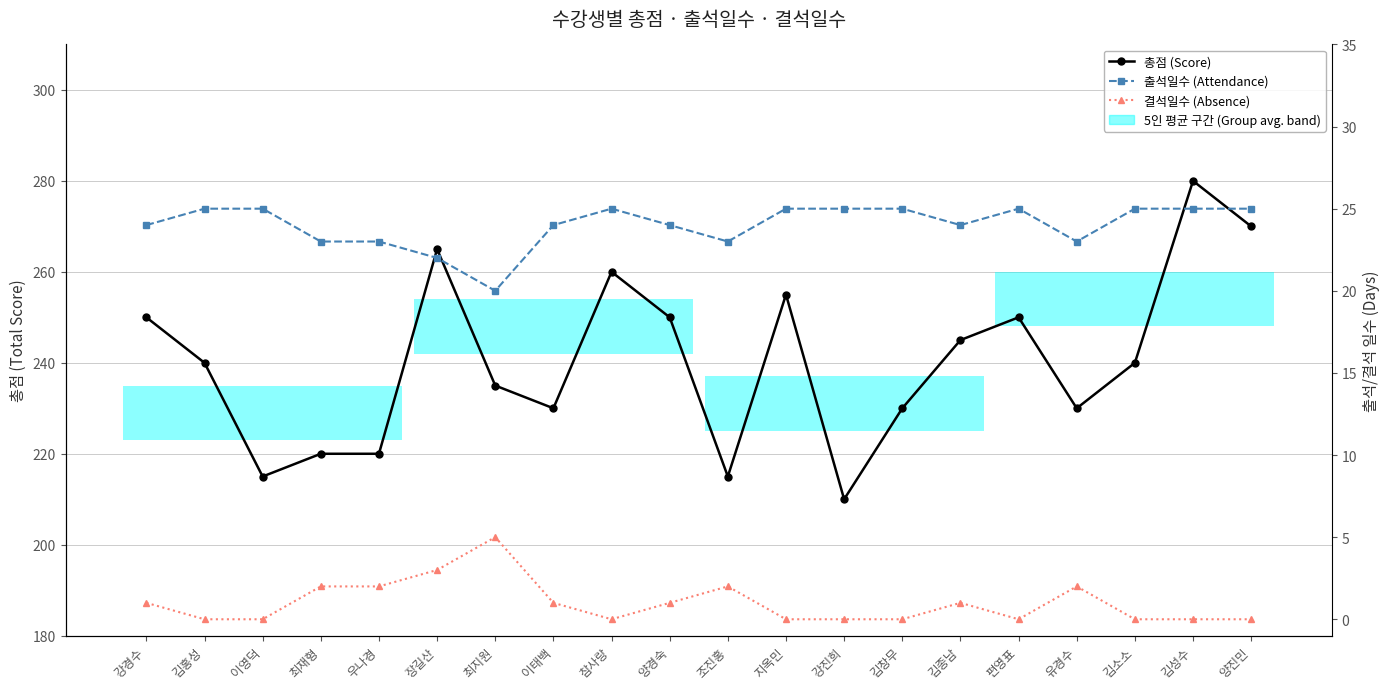

At which category does the chart reach its peak across all series?

김성수